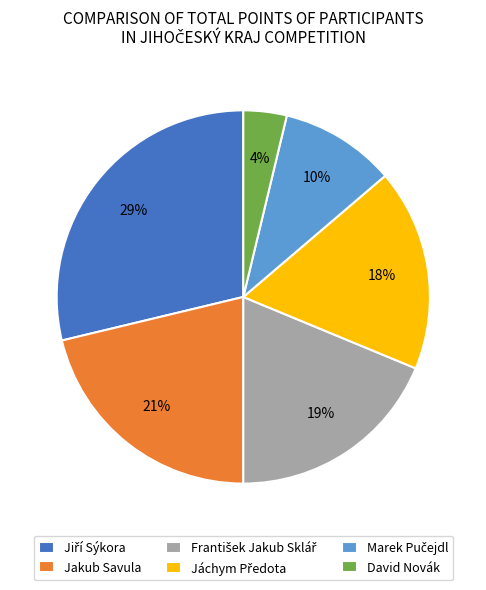

How many slices are in this pie chart?

6